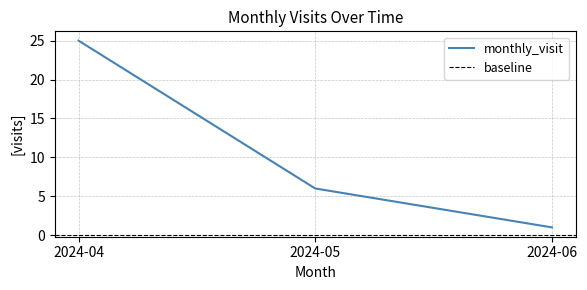

How many values are below 6?

1